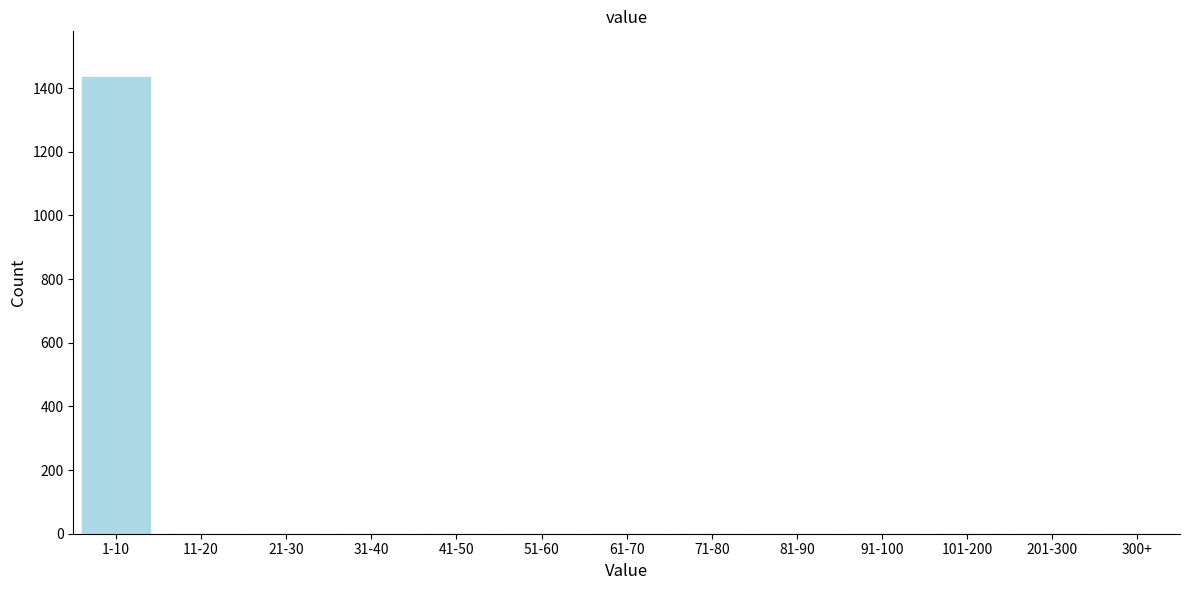

Reading left to right, list all the values displayed in this chart.

1-10=1434	11-20=0	21-30=0	31-40=0	41-50=0	51-60=0	61-70=0	71-80=0	81-90=0	91-100=0	101-200=0	201-300=0	300+=0